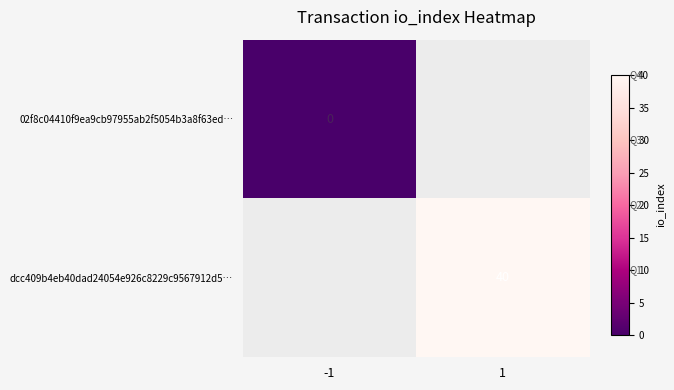

What is the maximum value shown in the chart?

40.0